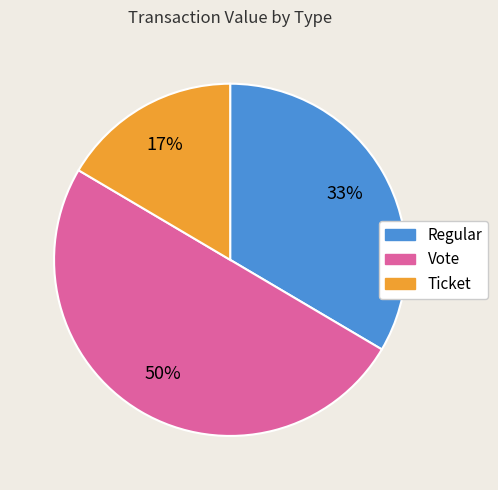

To the nearest percent, what is the difference between the largest and smallest slice percentages?

33%